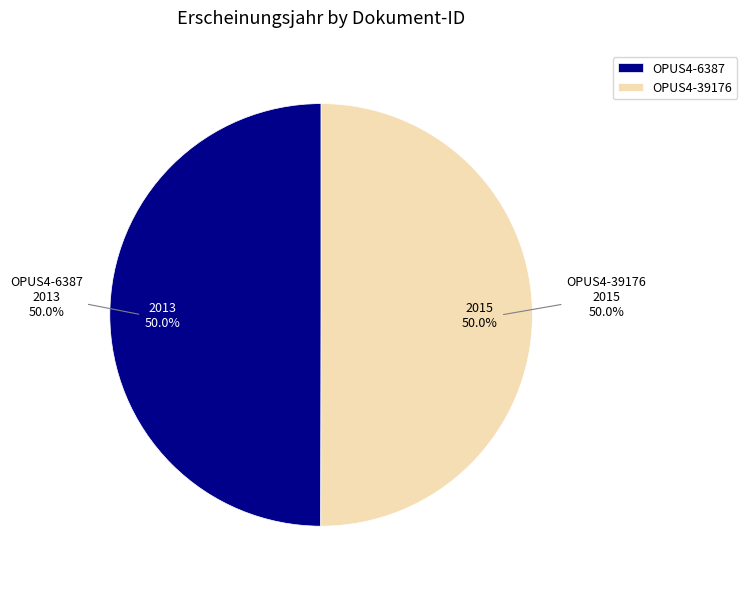

Which category accounts for the majority?

OPUS4-39176